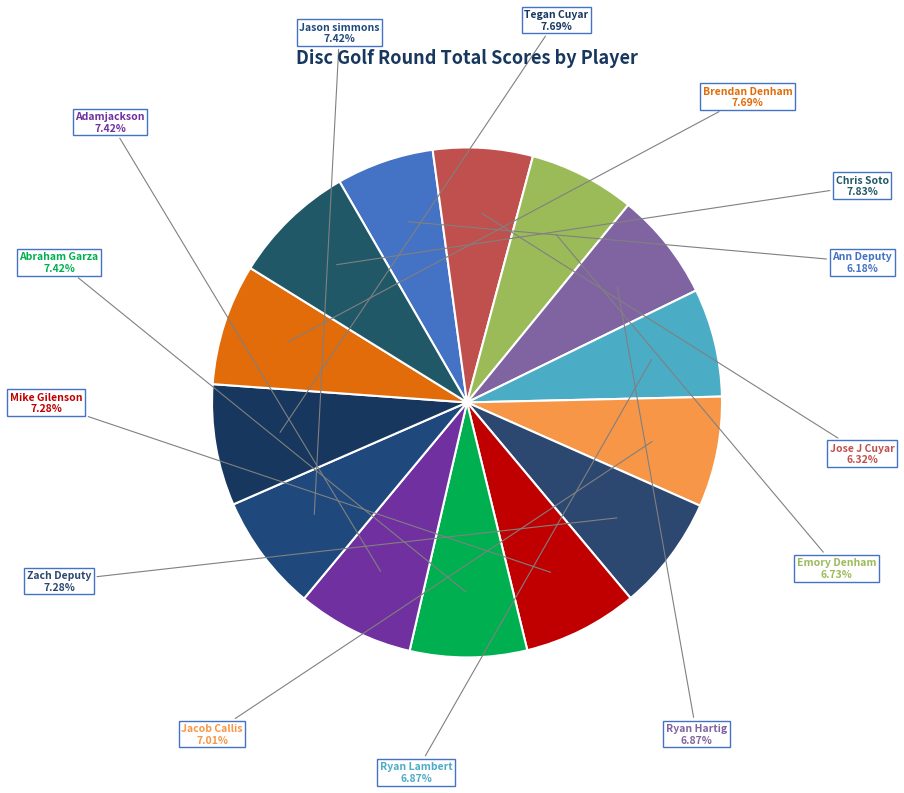

Approximately how many times larger is the value at Zach Deputy compared to Jacob Callis?

1.0